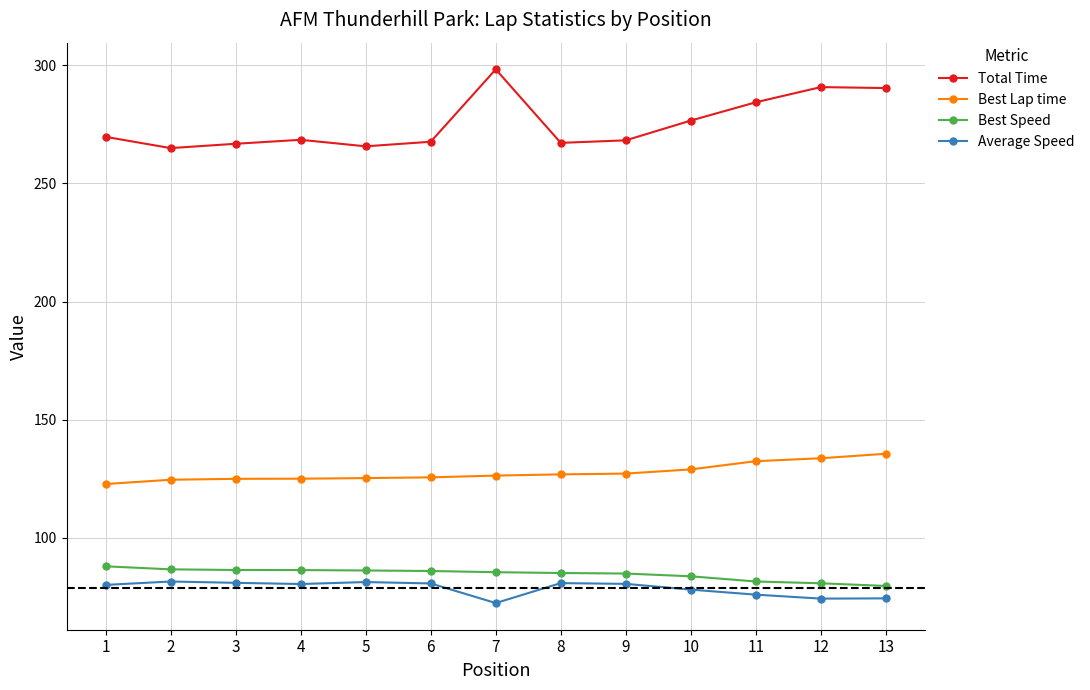

True or false: Best Speed and Best Lap time cross at least once.

False